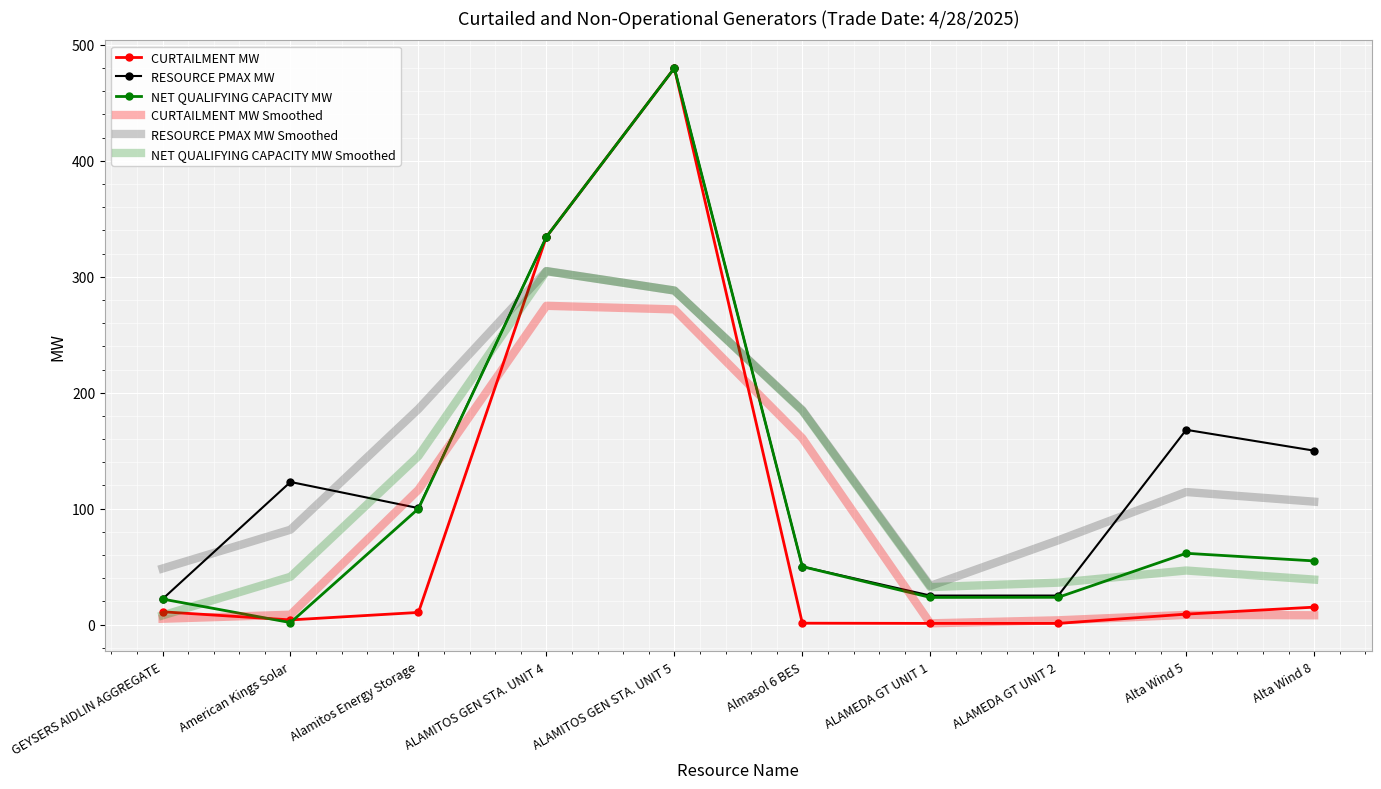

Which series changed the most between GEYSERS AIDLIN AGGREGATE and ALAMEDA GT UNIT 1?

NET QUALIFYING CAPACITY MW Smoothed